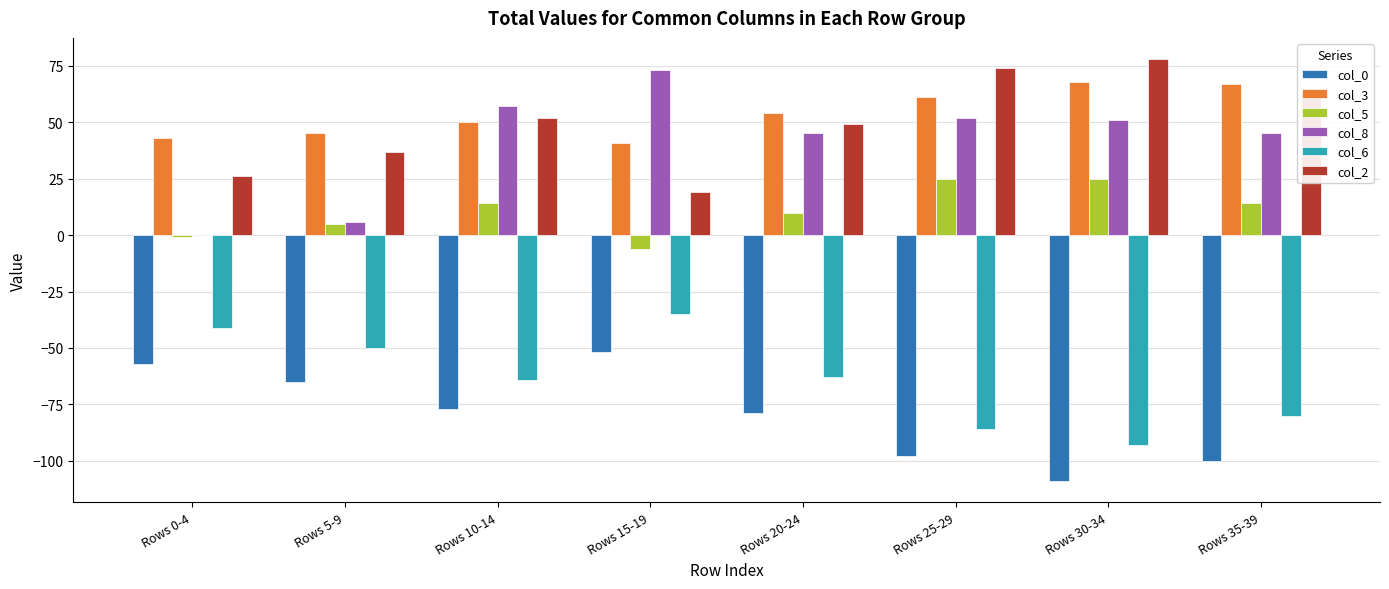

The col_8 series shows 20 at Rows 20-24. True or false?

False